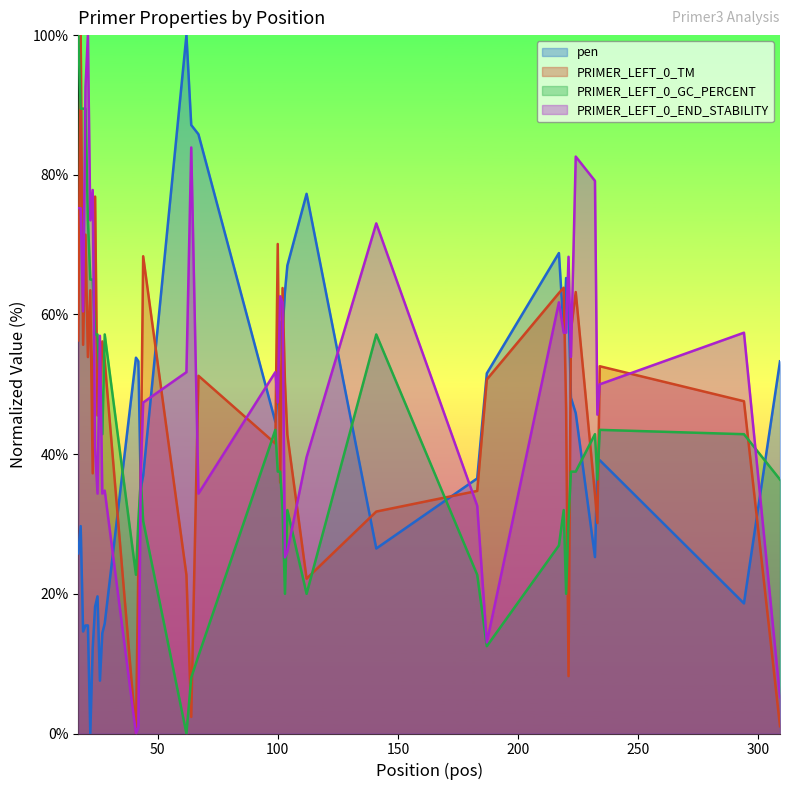

Which series has the largest total across all categories?

PRIMER_LEFT_0_END_STABILITY